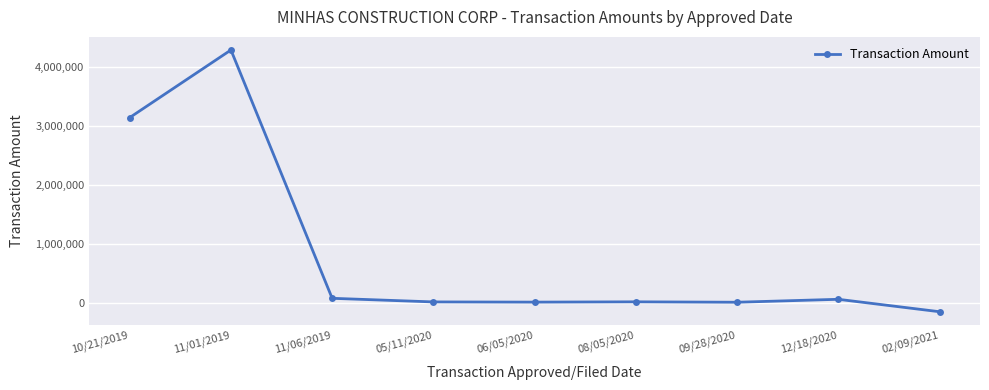

What is the label of the 5th point from the left?

06/05/2020